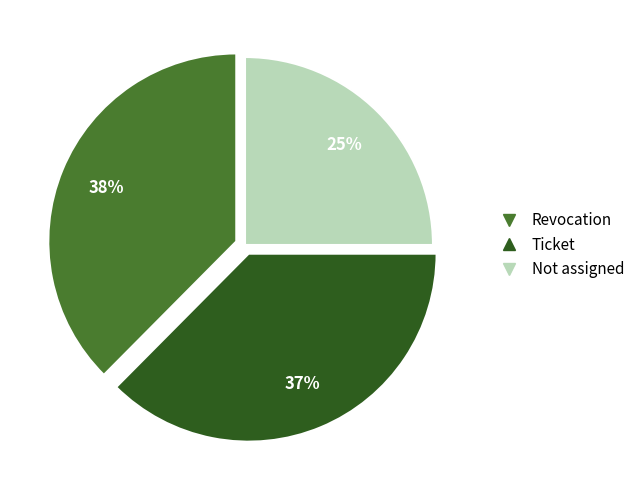

Count the number of slices in the pie.

3